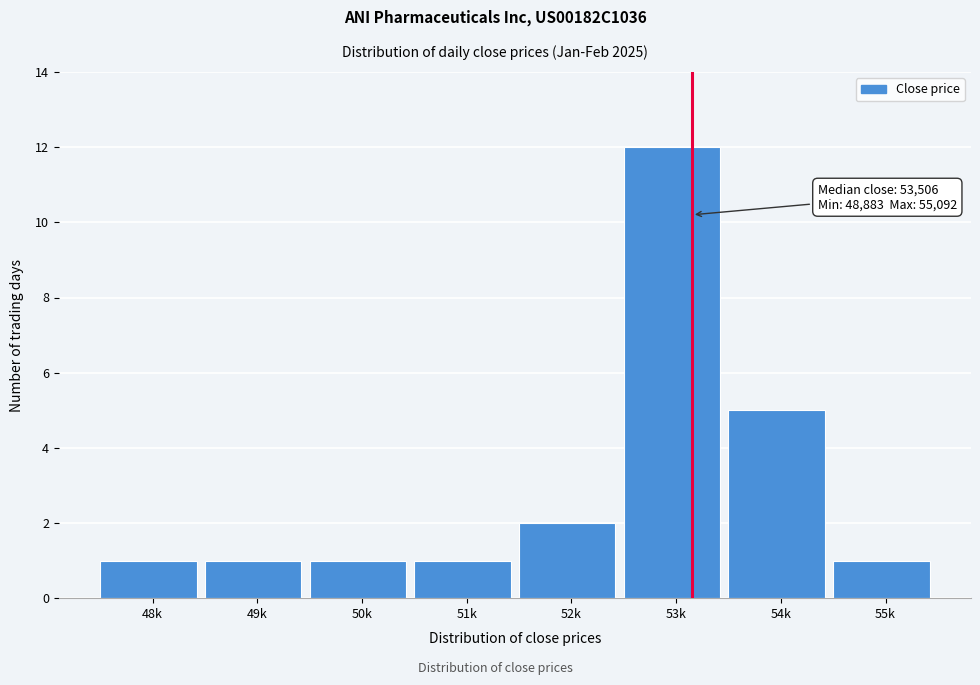

Reading right to left, extract all data points from this chart.

1	5	12	2	1	1	1	1